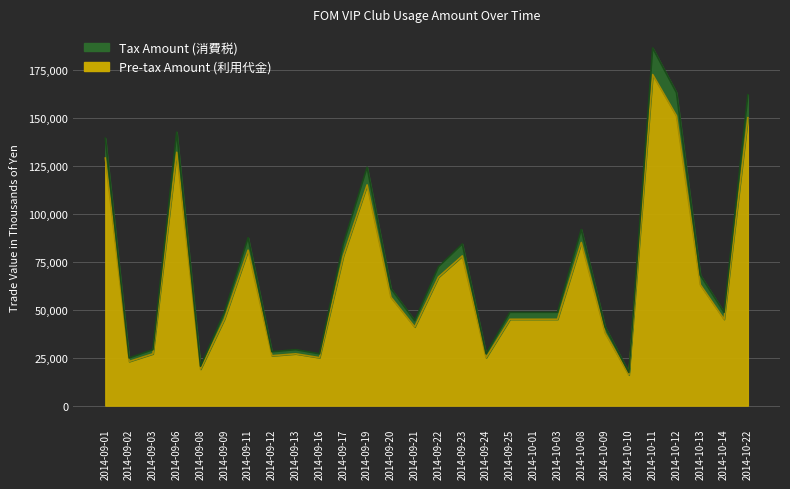

List the labels in order of Tax Amount (消費税) value, largest first.

2014-10-11, 2014-10-12, 2014-10-22, 2014-09-06, 2014-09-01, 2014-09-19, 2014-10-08, 2014-09-11, 2014-09-17, 2014-09-23, 2014-09-22, 2014-10-13, 2014-09-20, 2014-09-09, 2014-09-25, 2014-10-01, 2014-10-03, 2014-10-14, 2014-09-21, 2014-10-09, 2014-09-03, 2014-09-13, 2014-09-12, 2014-09-16, 2014-09-24, 2014-09-02, 2014-09-08, 2014-10-10